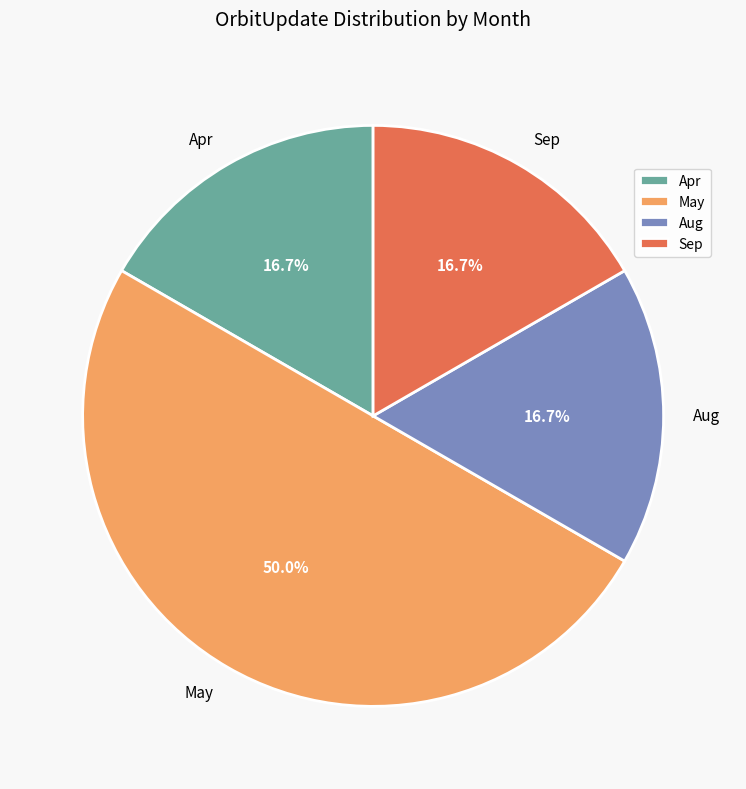

Do Apr and Aug together represent more than half of the pie?

No